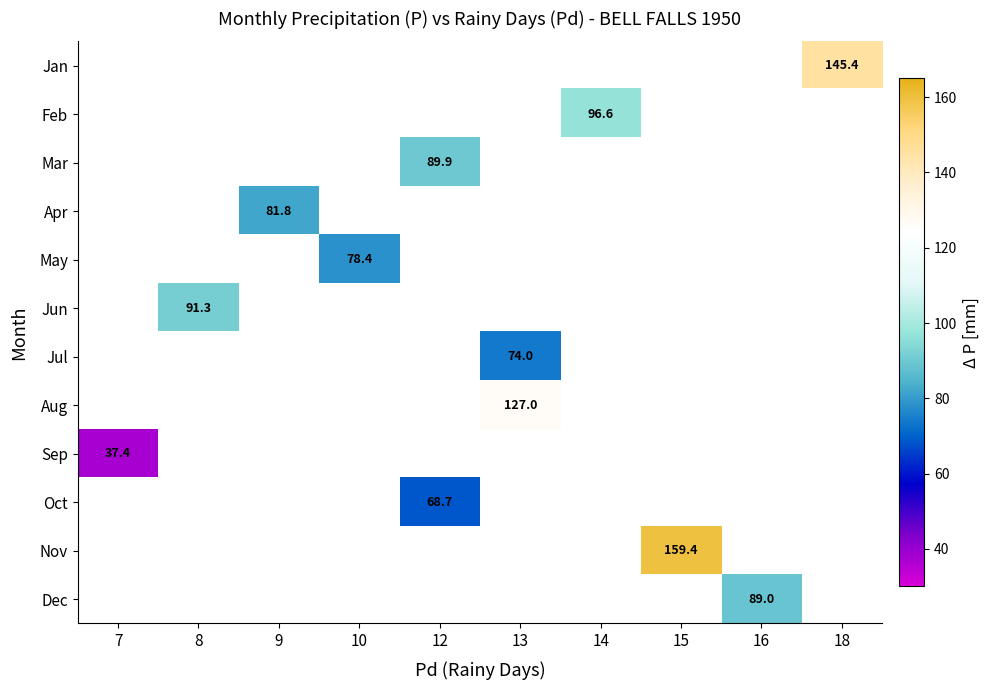

Is the value of Oct at 12 greater than the value of Jun at 8?

No